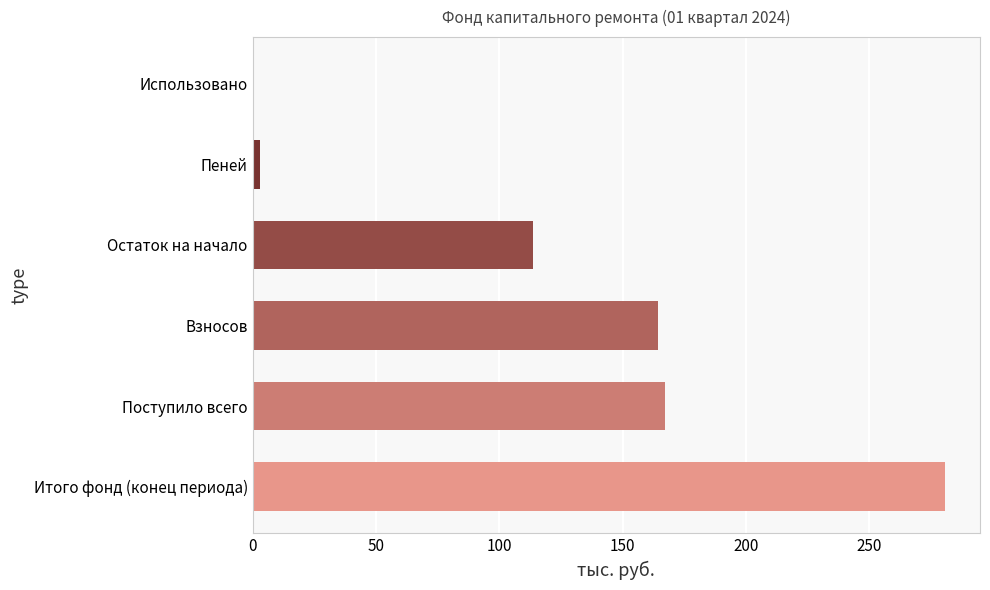

What is the approximate value at Итого фонд (конец периода)?

280.9